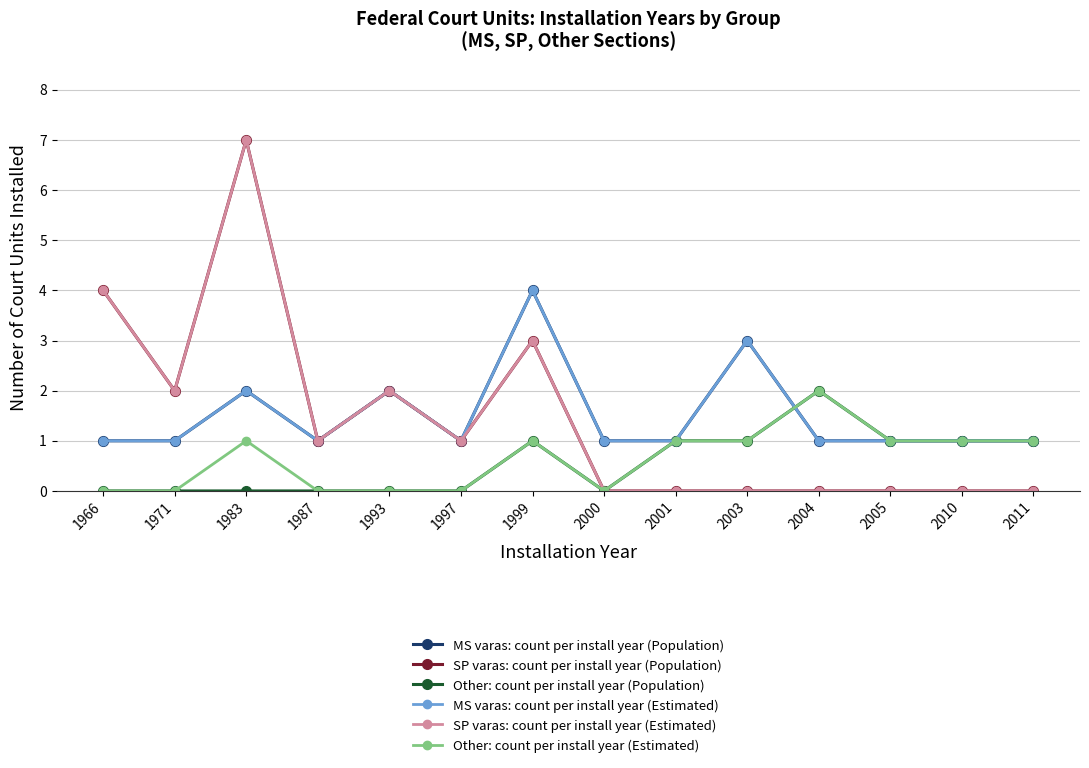

True or false: MS varas: count per install year (Estimated) has more than 2 interior local peaks.

True